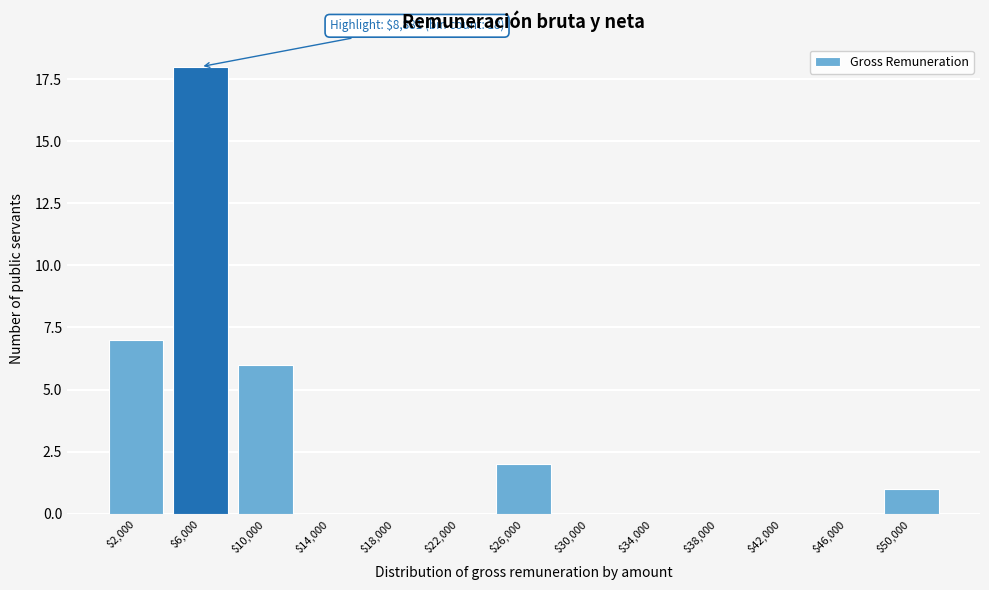

Where is the data nearest to the value 9?

$2,000